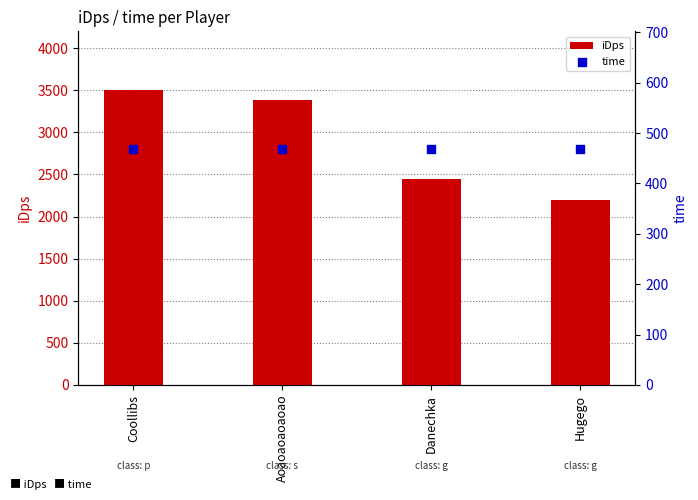

At which category is the sum across all series the highest?

Coollibs